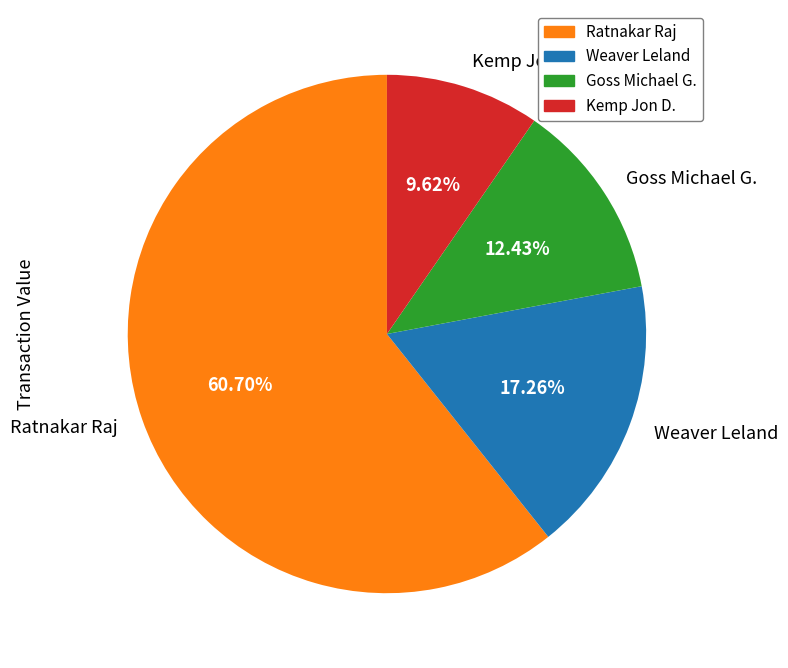

How many slices are in this pie chart?

4